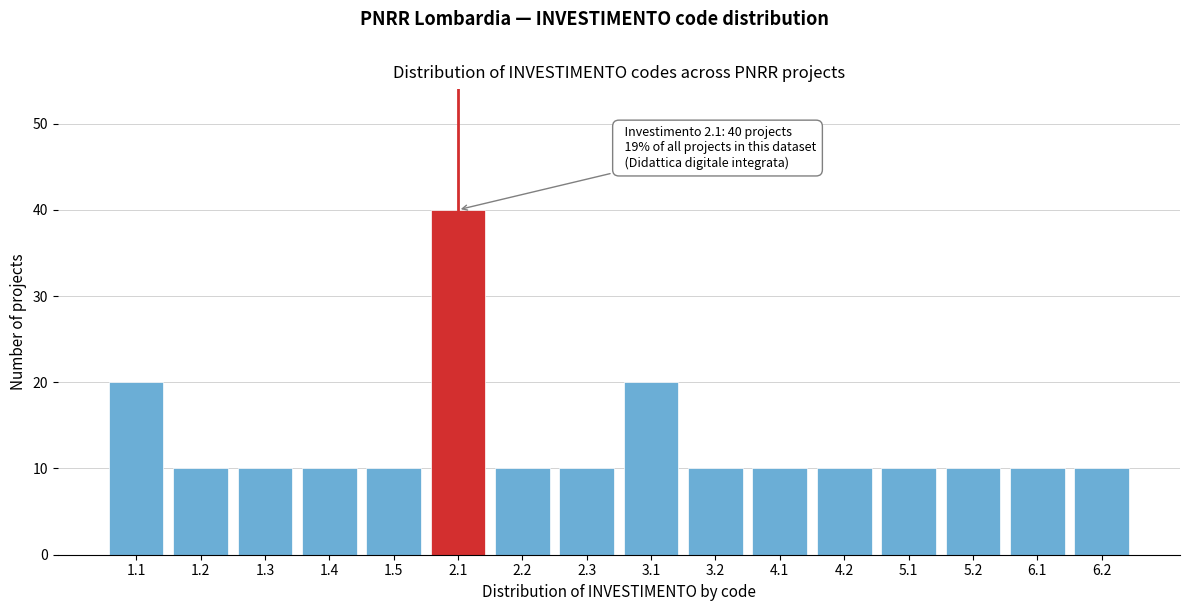

Reading left to right, extract all data points from this chart.

1.1=20	1.2=10	1.3=10	1.4=10	1.5=10	2.1=40	2.2=10	2.3=10	3.1=20	3.2=10	4.1=10	4.2=10	5.1=10	5.2=10	6.1=10	6.2=10